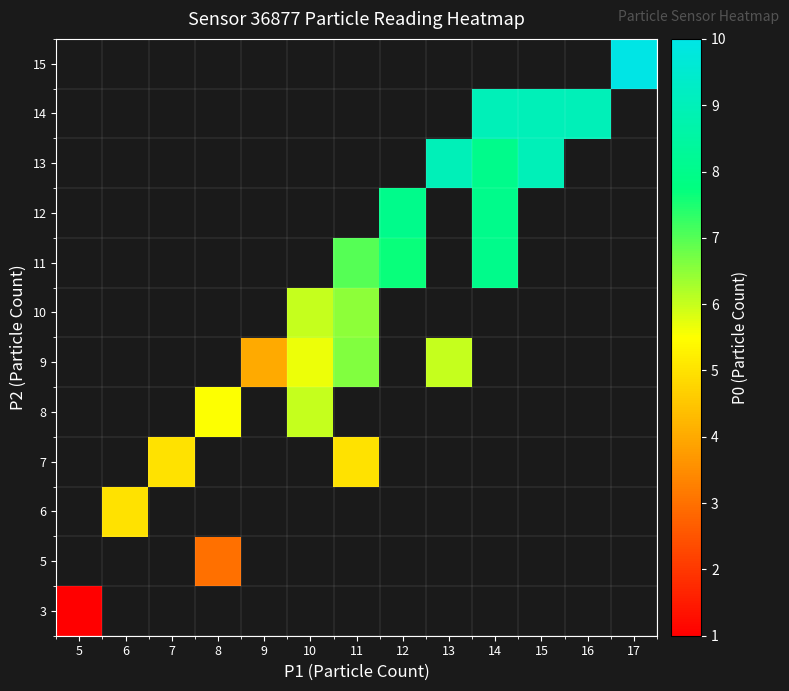

At 10, list the series in order from smallest to largest.

9, 3, 5, 6, 7, 8, 10, 11, 12, 13, 14, 15